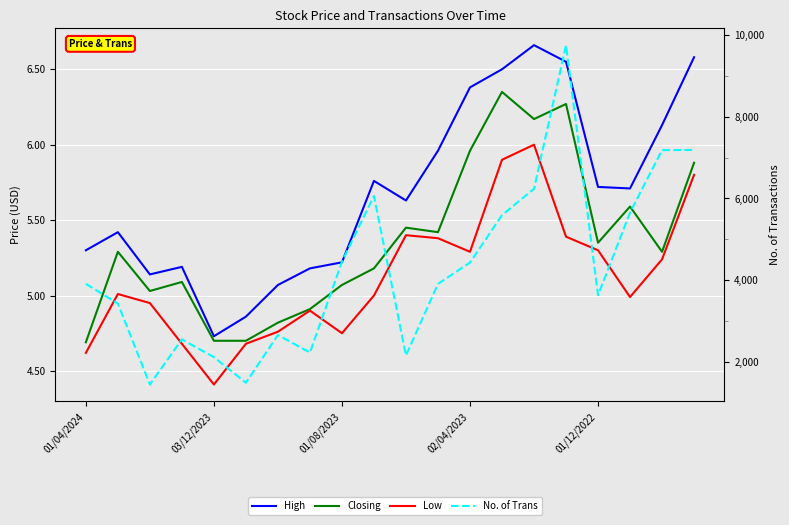

How many lines are shown in the chart?

4